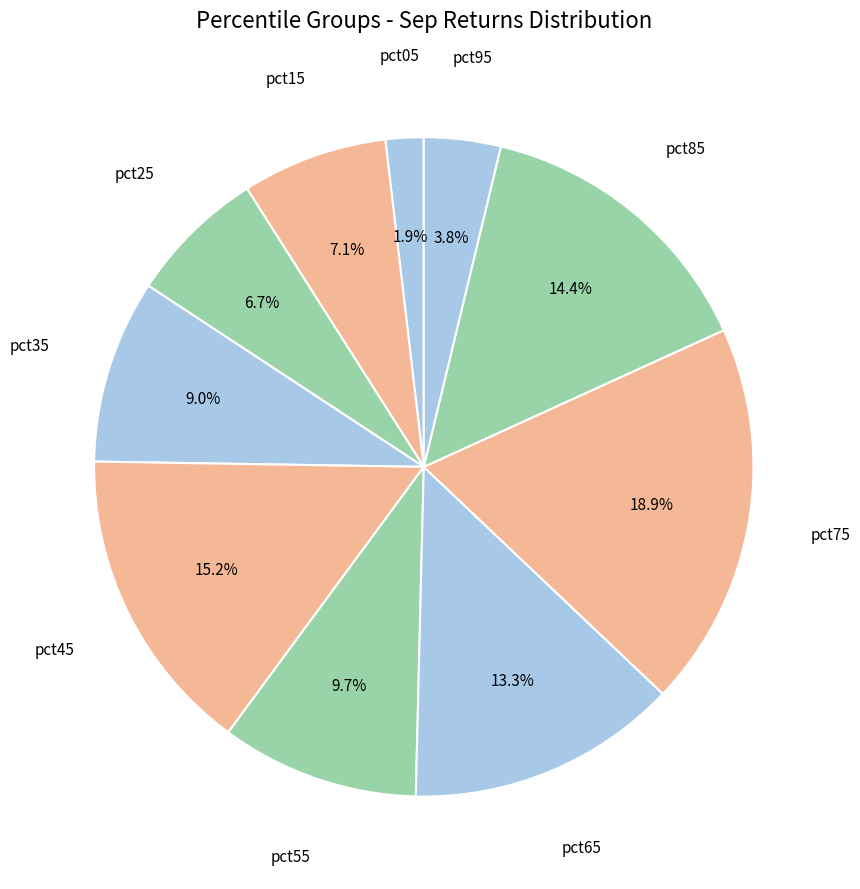

To the nearest percent, what portion does pct85 represent?

14%